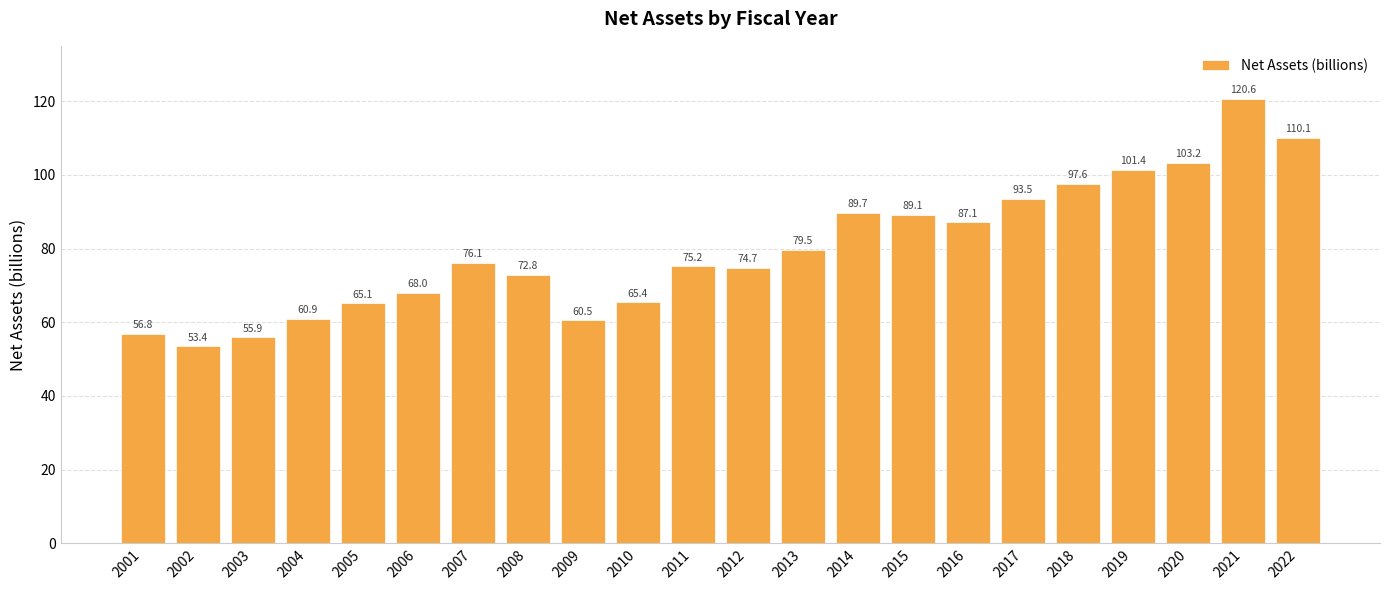

What is the sum of the values at 2003 and 2020?

159.0